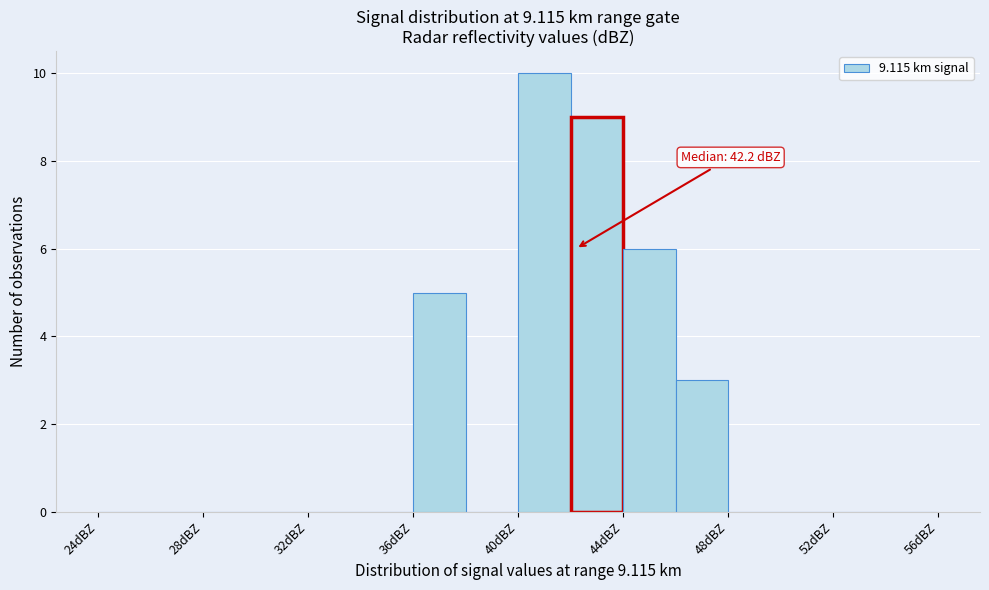

Which range on the x-axis has the tallest bar?

40 to 42